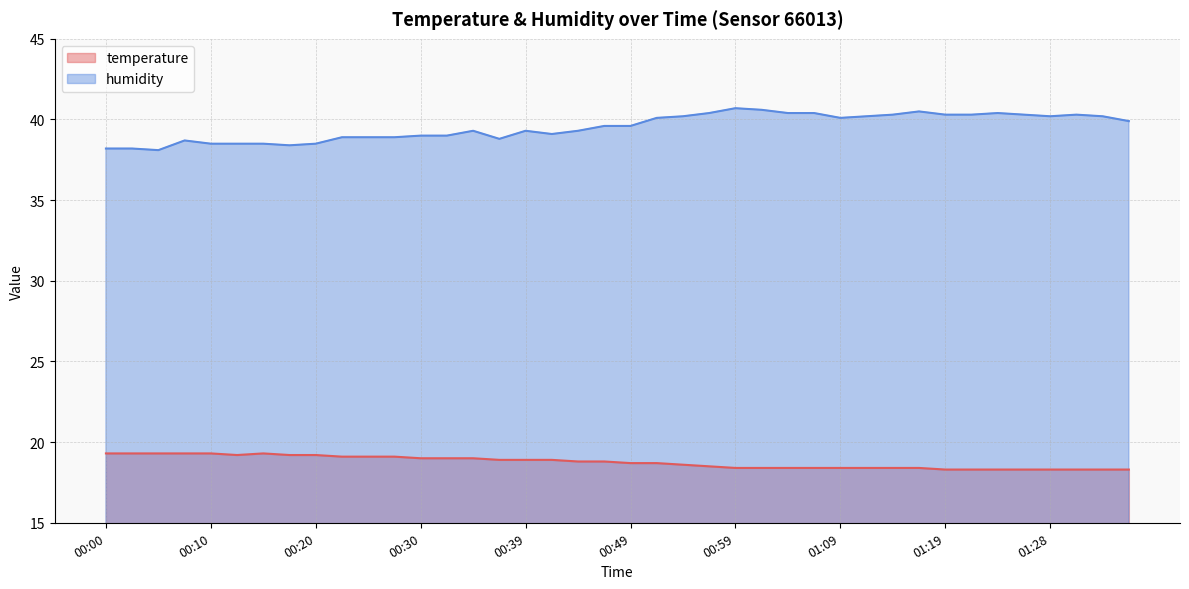

What is the label of the 28th point from the left?

01:07